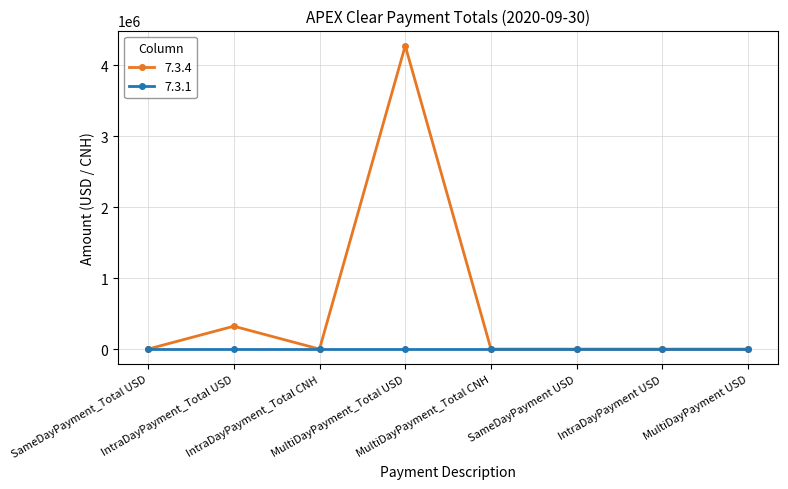

Rank the series by their average value, from highest to lowest.

7.3.4, 7.3.1